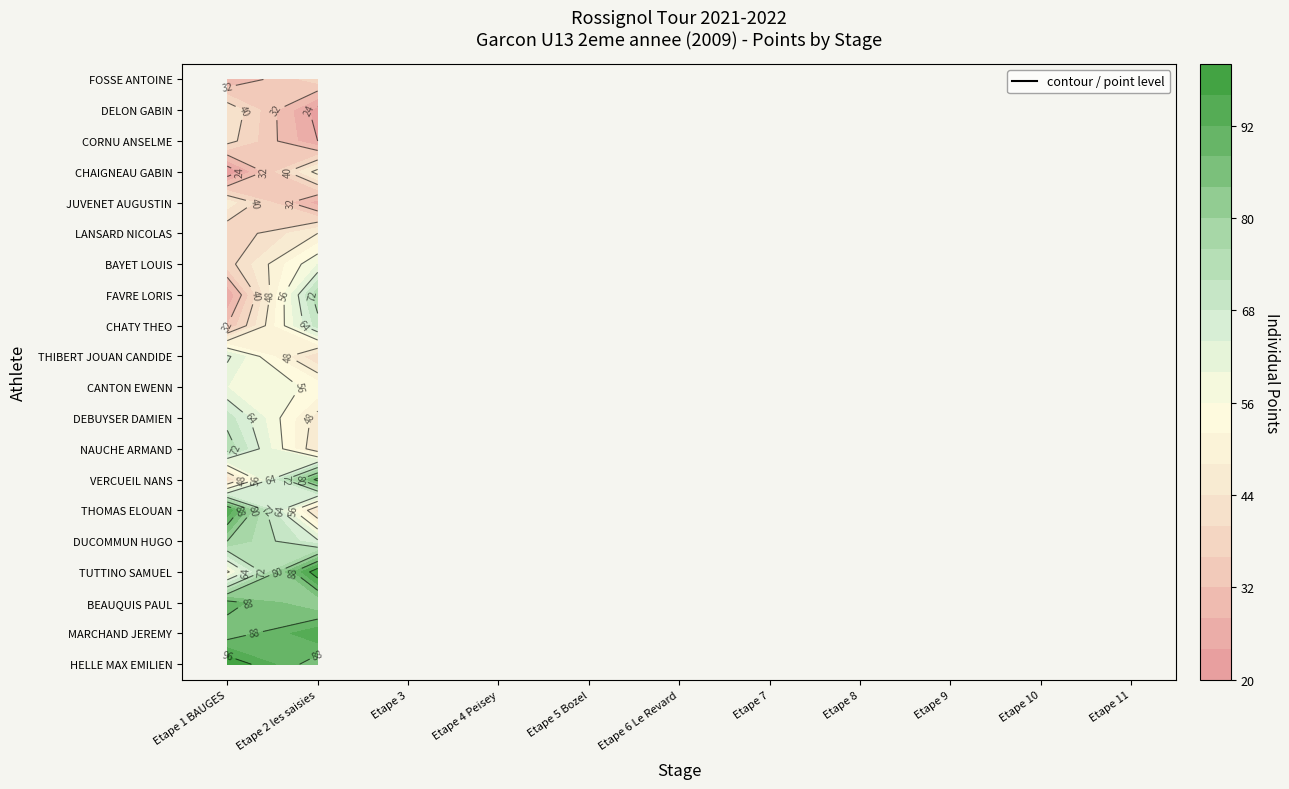

Is it true that FOSSE ANTOINE equals -24 at 7?

False